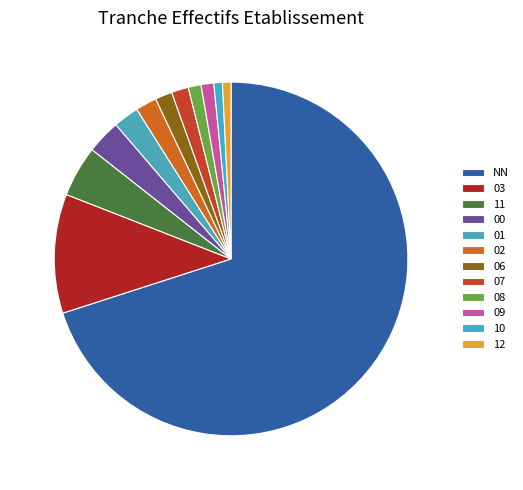

True or false: 12 accounts for 1% of the total.

True